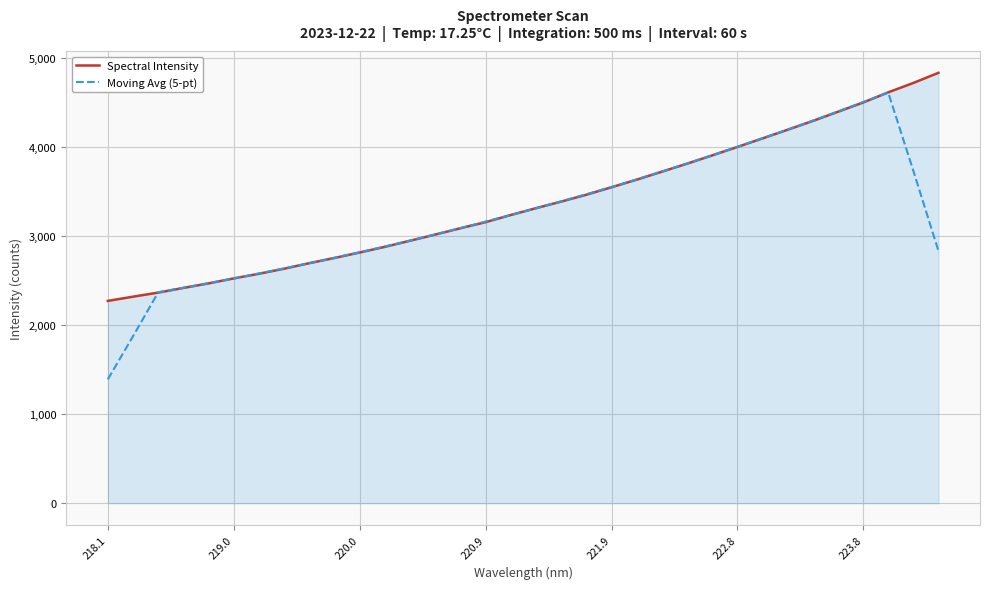

What is the greatest value displayed?

4836.4